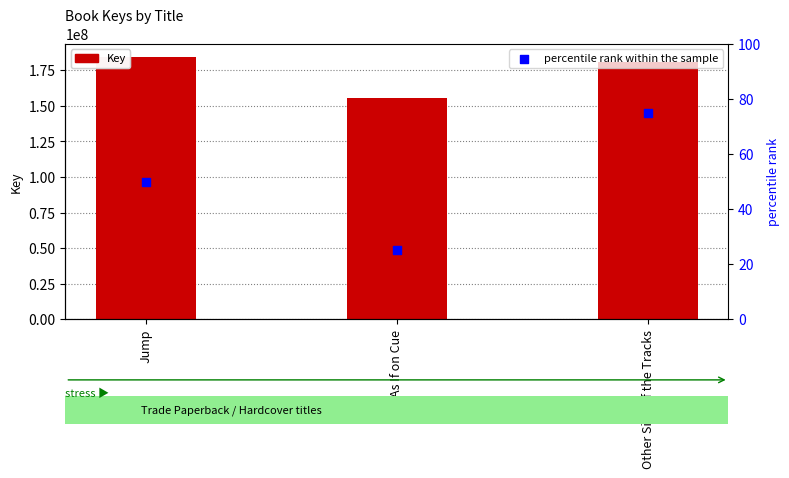

At how many categories does at least one series exceed 48308105?

3